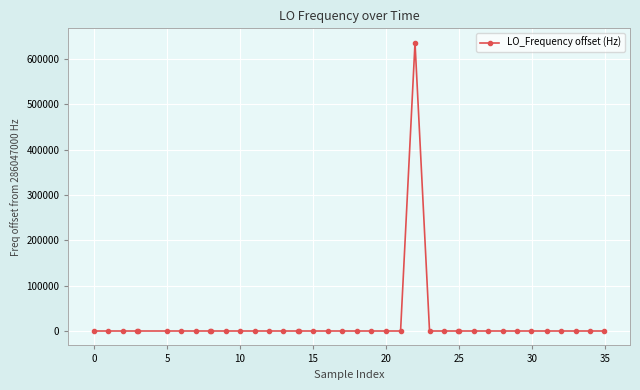

What is the maximum value shown in the chart?

635706.1